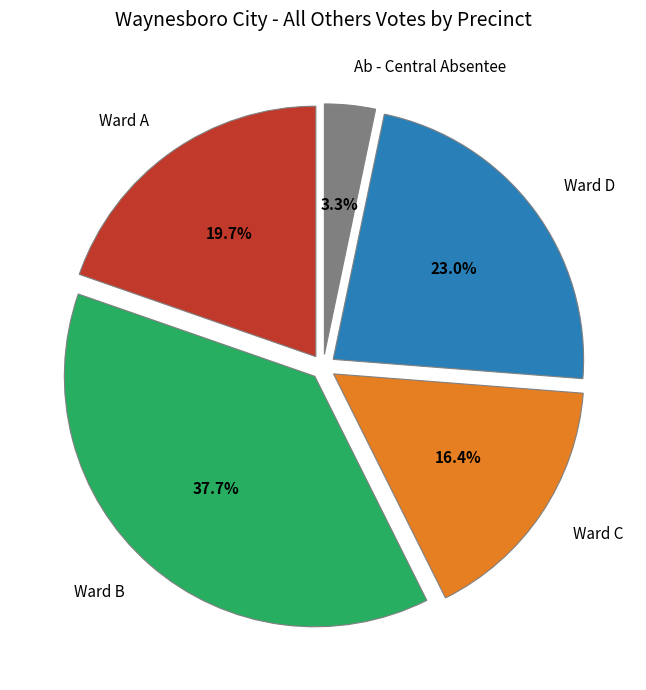

Does Ward D account for over 50% of the chart?

No